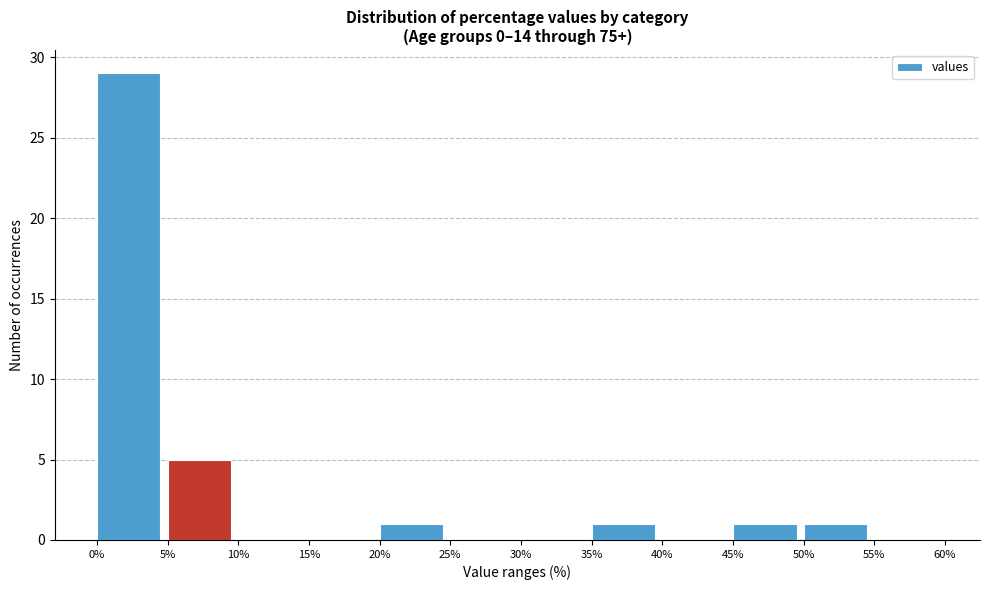

Reading left to right, list every bar in this chart as the range it spans on the x-axis followed by its height. The values are not printed on the chart, so give them approximately, as read against the axis.

0% to 5%: 29
5% to 10%: 5
10% to 15%: 0
15% to 20%: 0
20% to 25%: 1
25% to 30%: 0
30% to 35%: 0
35% to 40%: 1
40% to 45%: 0
45% to 50%: 1
50% to 55%: 1
55% to 60%: 0